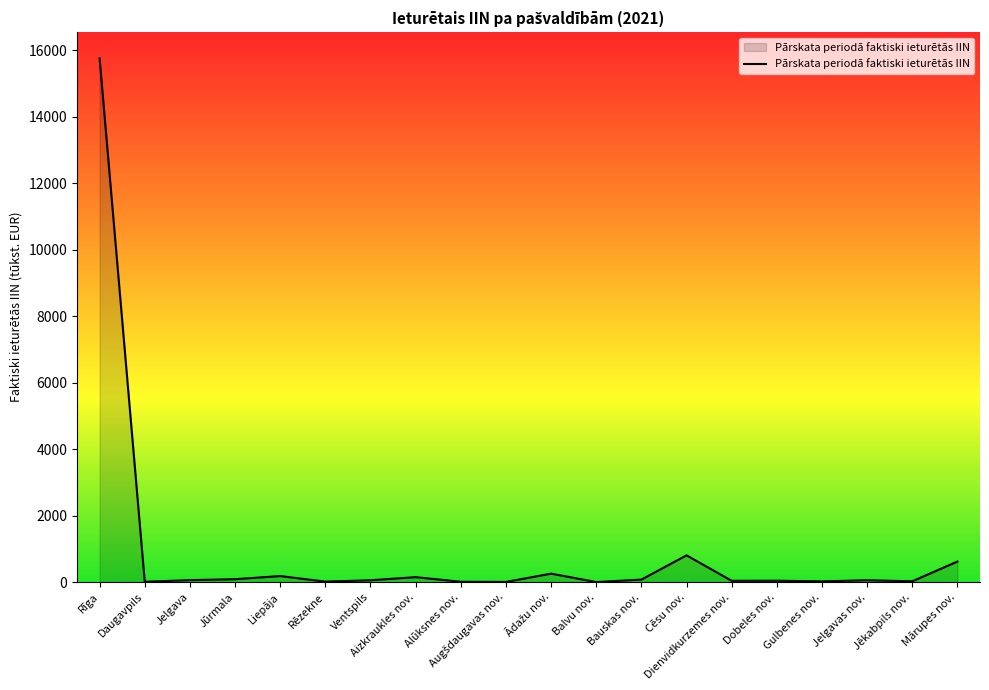

Between Mārupes nov. and Jelgava, which is larger?

Mārupes nov.